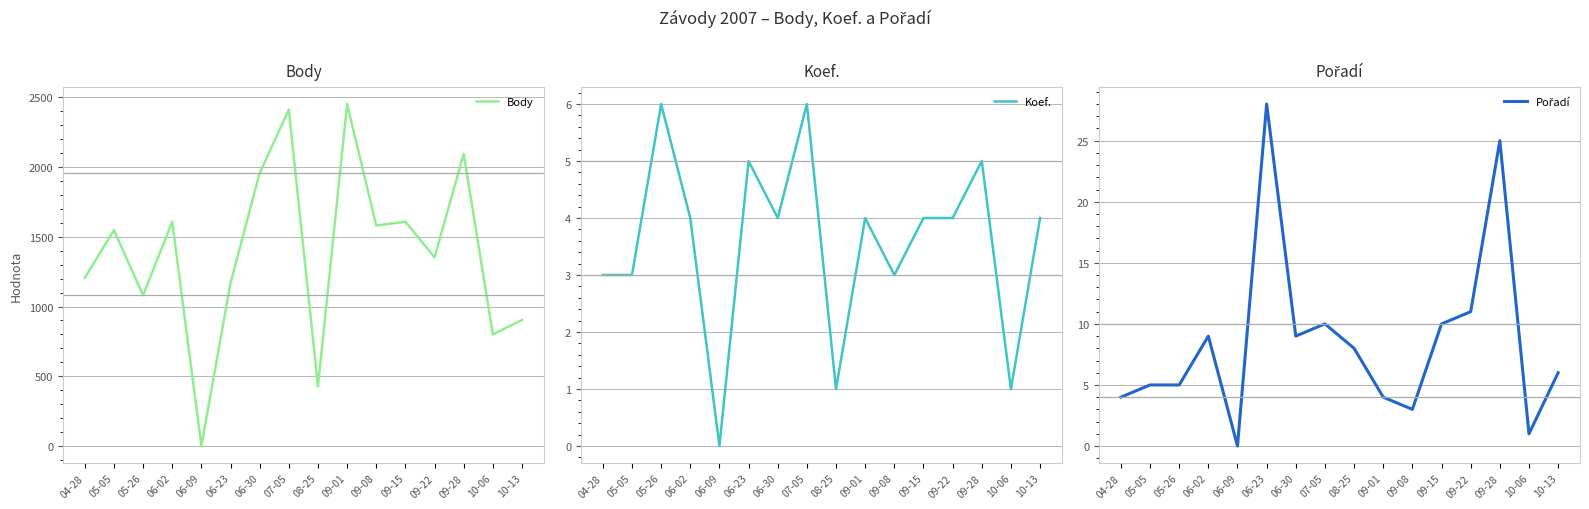

Read the Koef. value at 10-06.

1